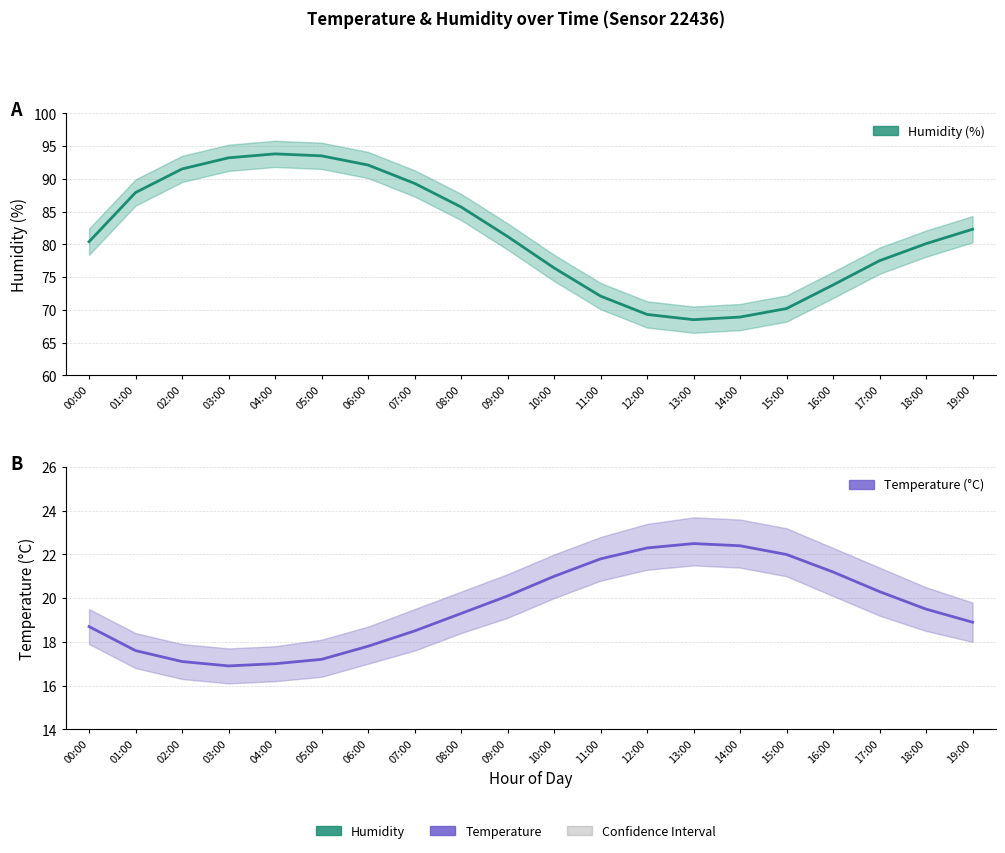

At how many categories does at least one series exceed 36?

20